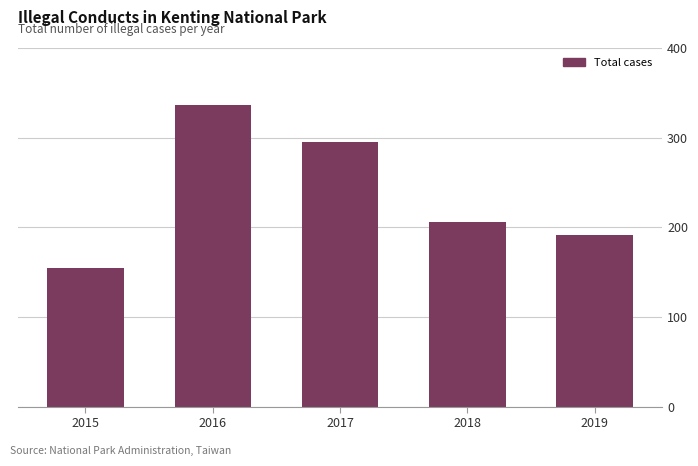

Reading left to right, extract all data points from this chart.

155	336	295	206	191